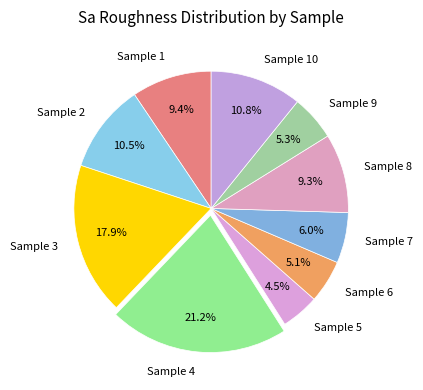

Between Sample 3 and Sample 9, which is larger?

Sample 3